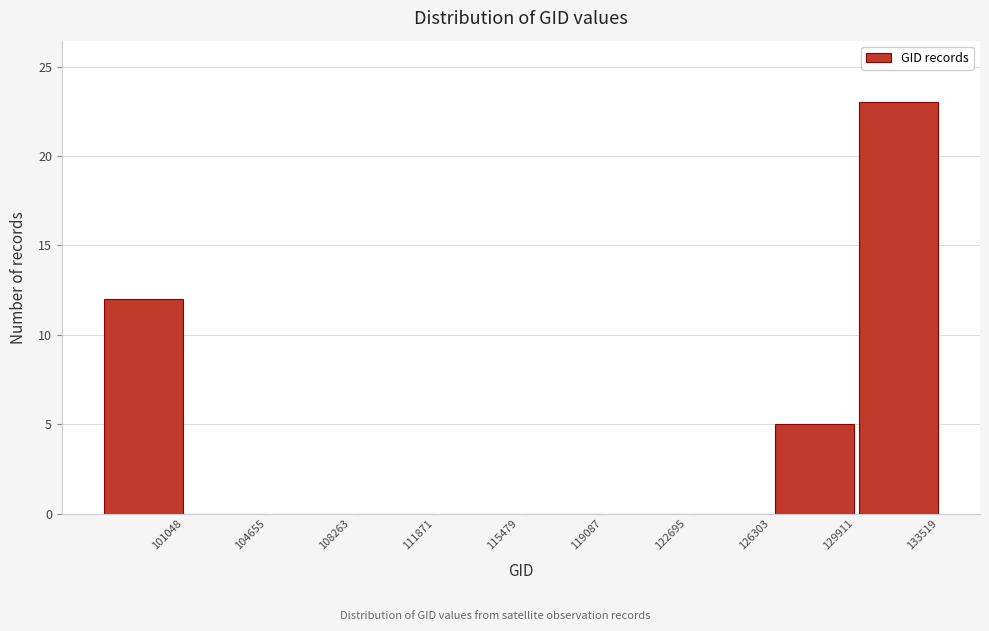

Reading left to right, extract all data points from this chart.

101048=12	104655=0	108263=0	111871=0	115479=0	119087=0	122695=0	126303=0	129911=5	133519=23